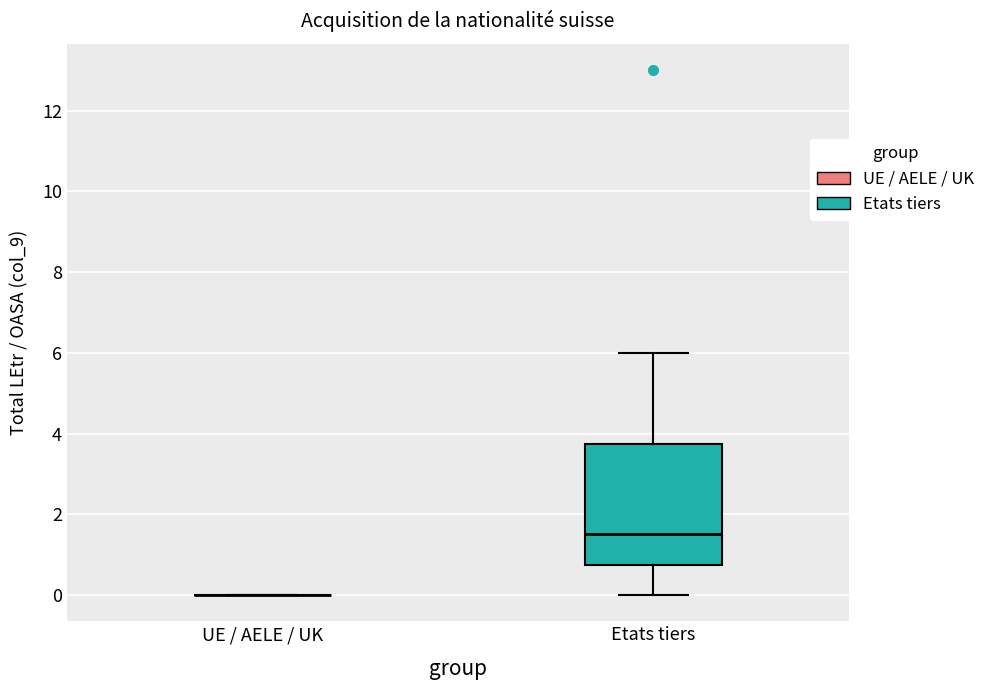

Which box is the tallest, from its lower edge to its upper edge?

Etats tiers